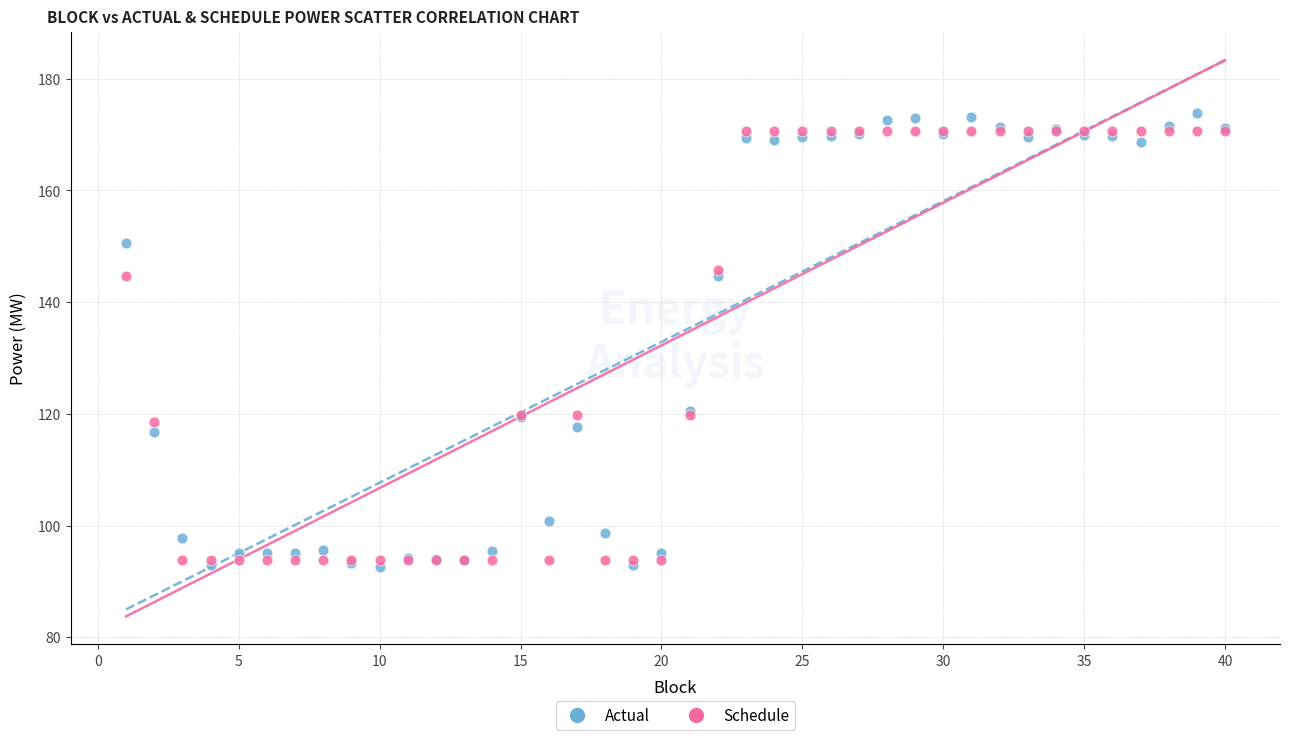

Which series has the widest spread of Y values?

Actual